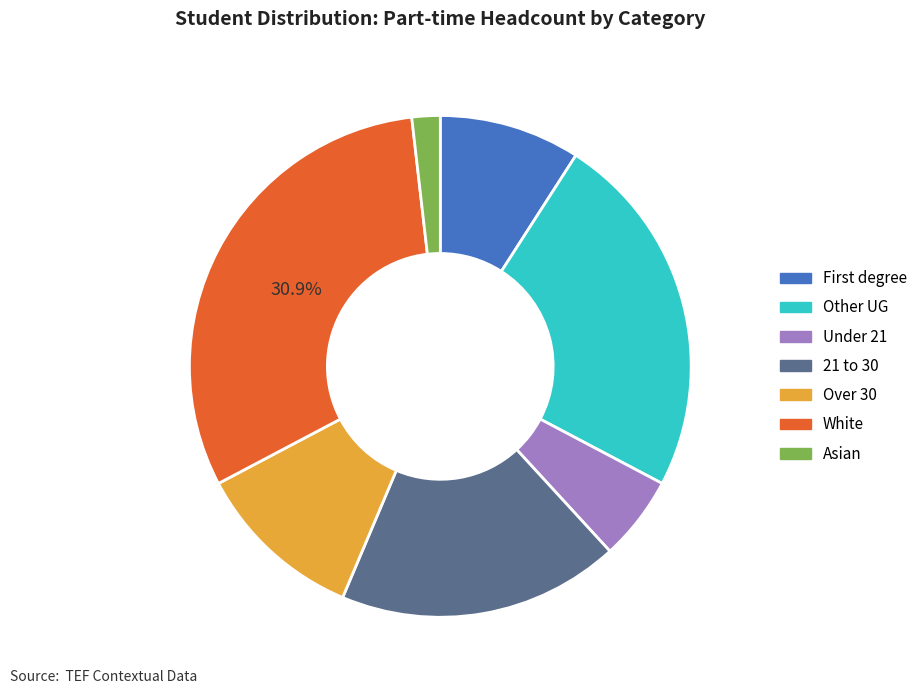

What is the largest slice in the pie chart?

White